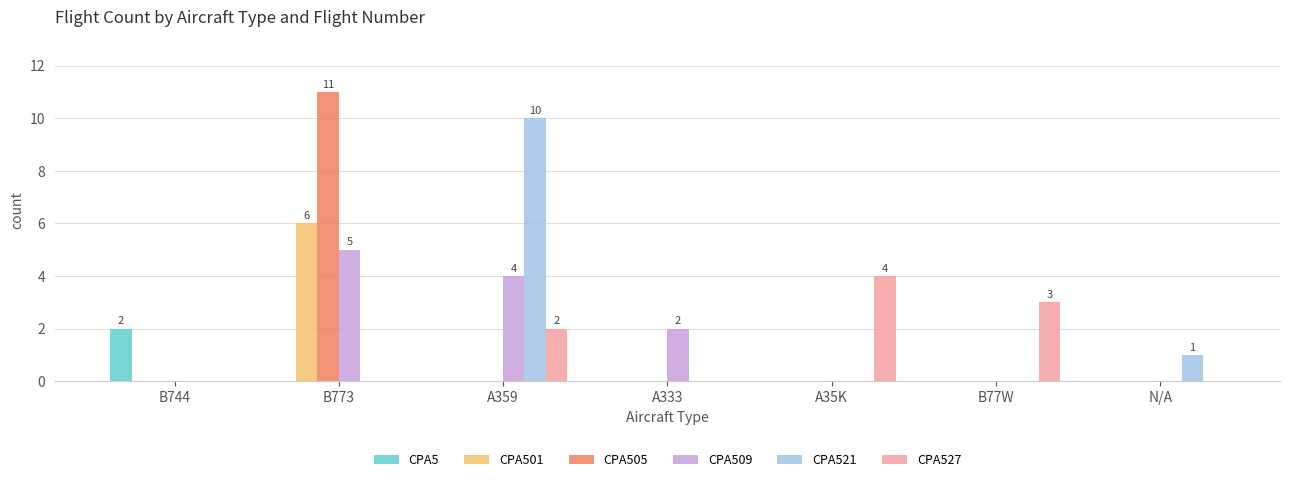

What is the total value across all series at B773?

22